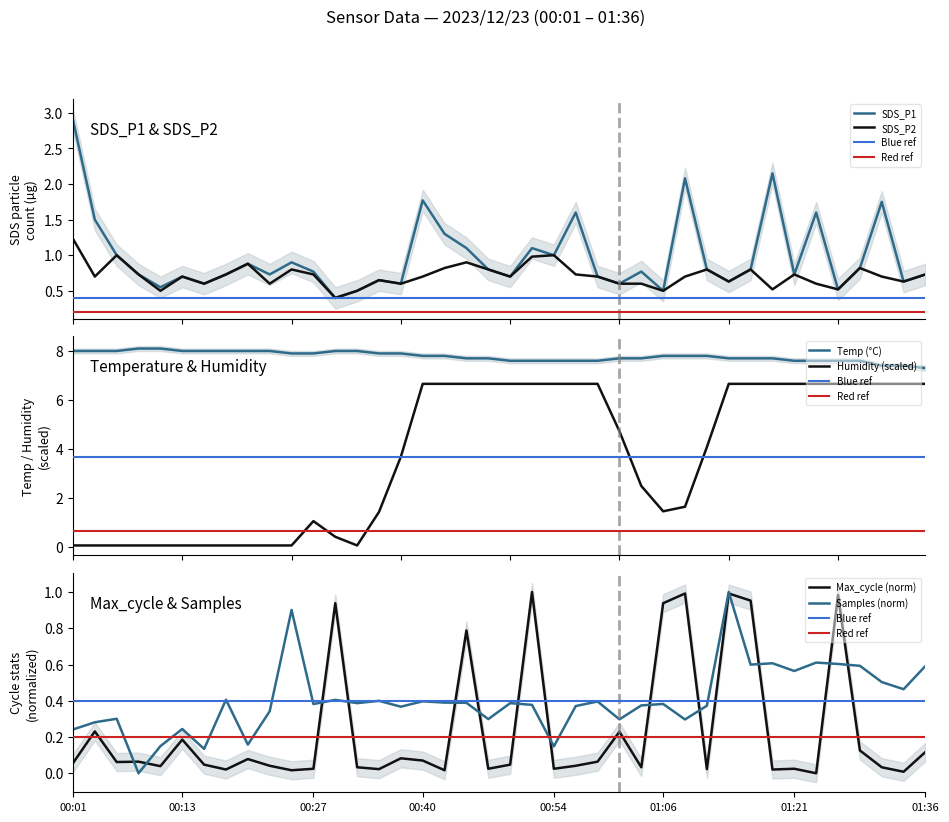

What is the minimum value for SDS_P2?

0.4